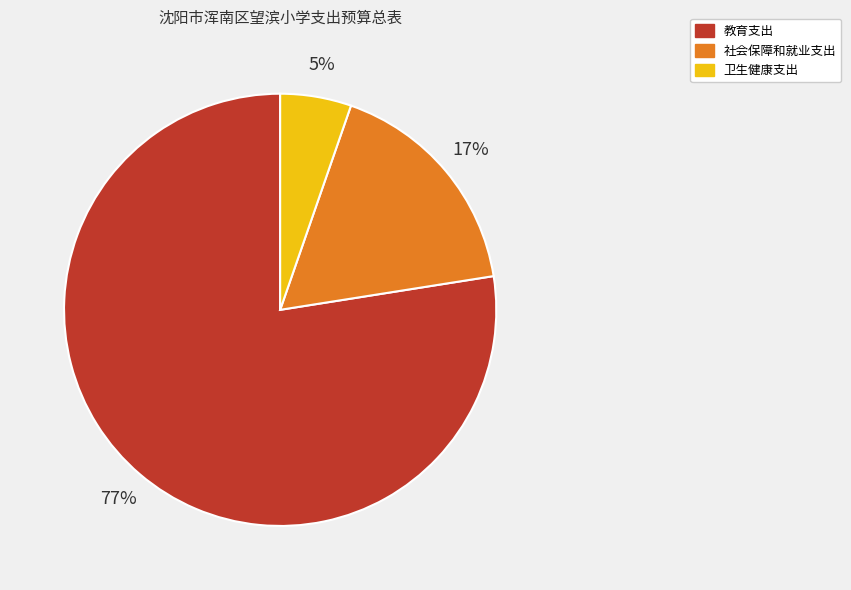

To the nearest percent, what percentage of the pie is 社会保障和就业支出?

17%